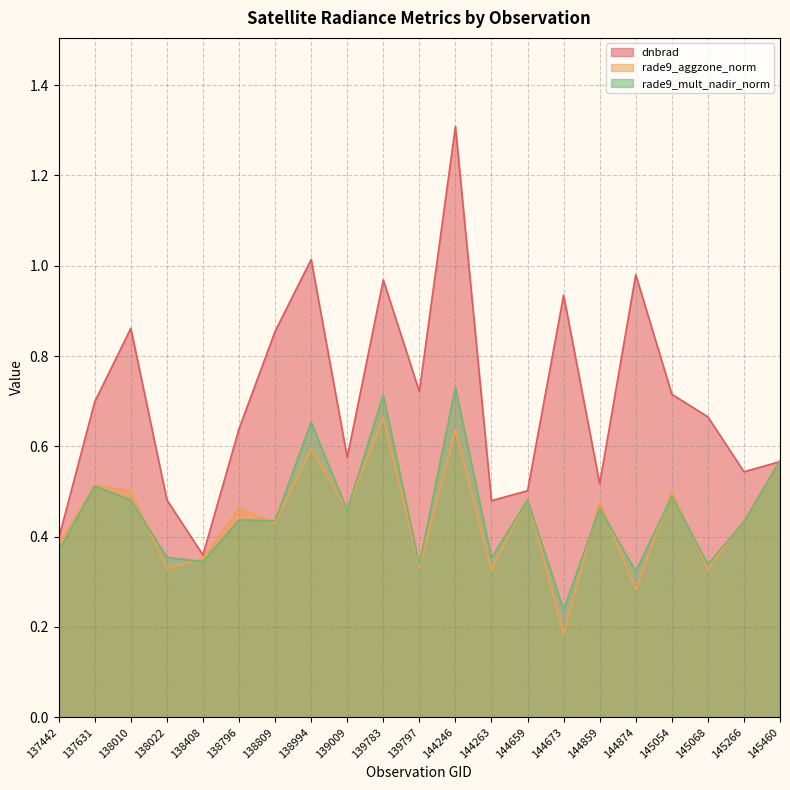

Which series changed the most between 145068 and 145266?

dnbrad